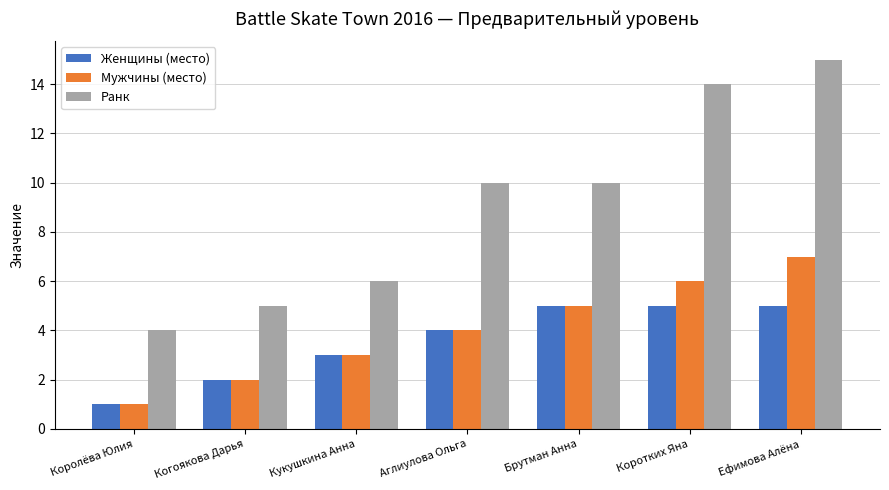

What is the sum of all Ранк values?

64